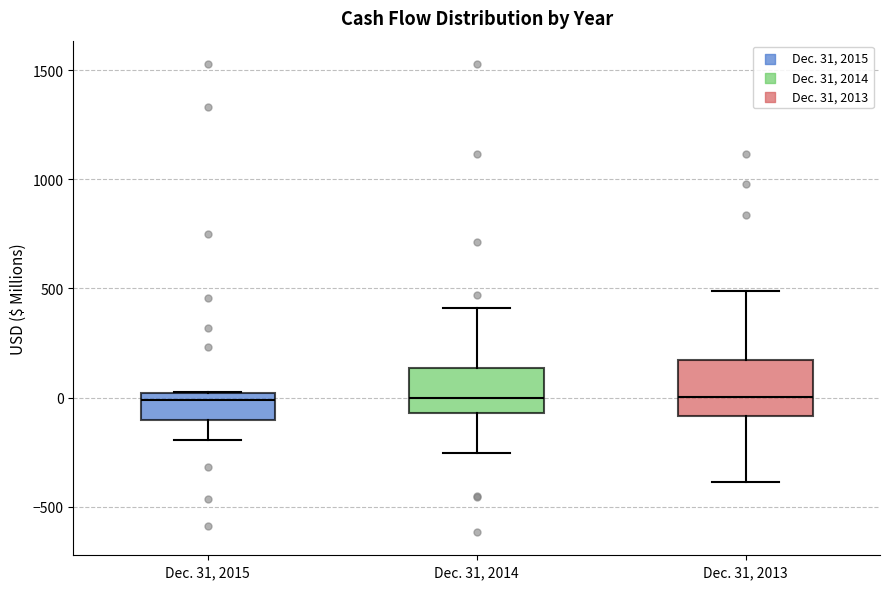

Reading left to right, read every box against the y-axis: the position of its median line, the range the box covers, and the ends of its whiskers. The values are not printed on the chart, so give them approximately, as read against the axis.

Dec. 31, 2015: median 0 (just below the box's upper edge), box -100 to 0, whiskers -200 to 0
Dec. 31, 2014: median 0, box -50 to 150, whiskers -250 to 400
Dec. 31, 2013: median 0, box -100 to 150, whiskers -400 to 500